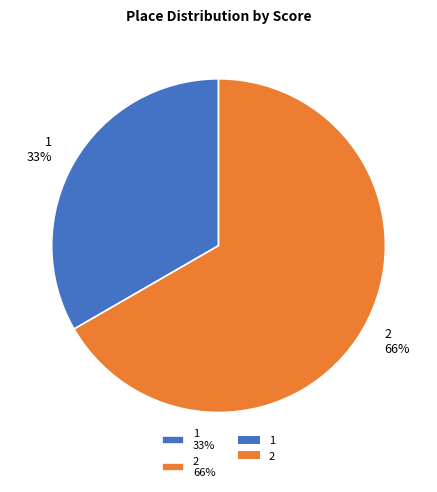

To the nearest percent, what is the combined percentage of 1 and 2?

100%